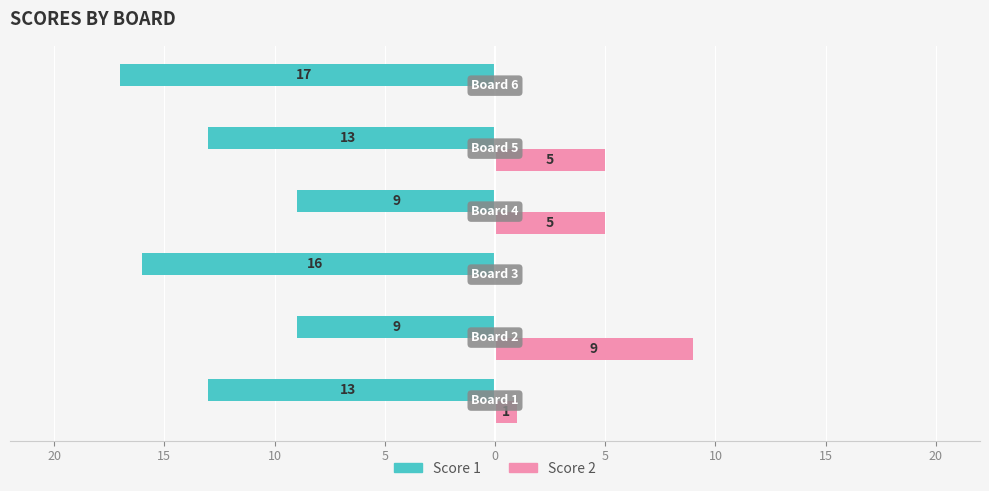

What are all the series names shown in the legend?

Score 1, Score 2